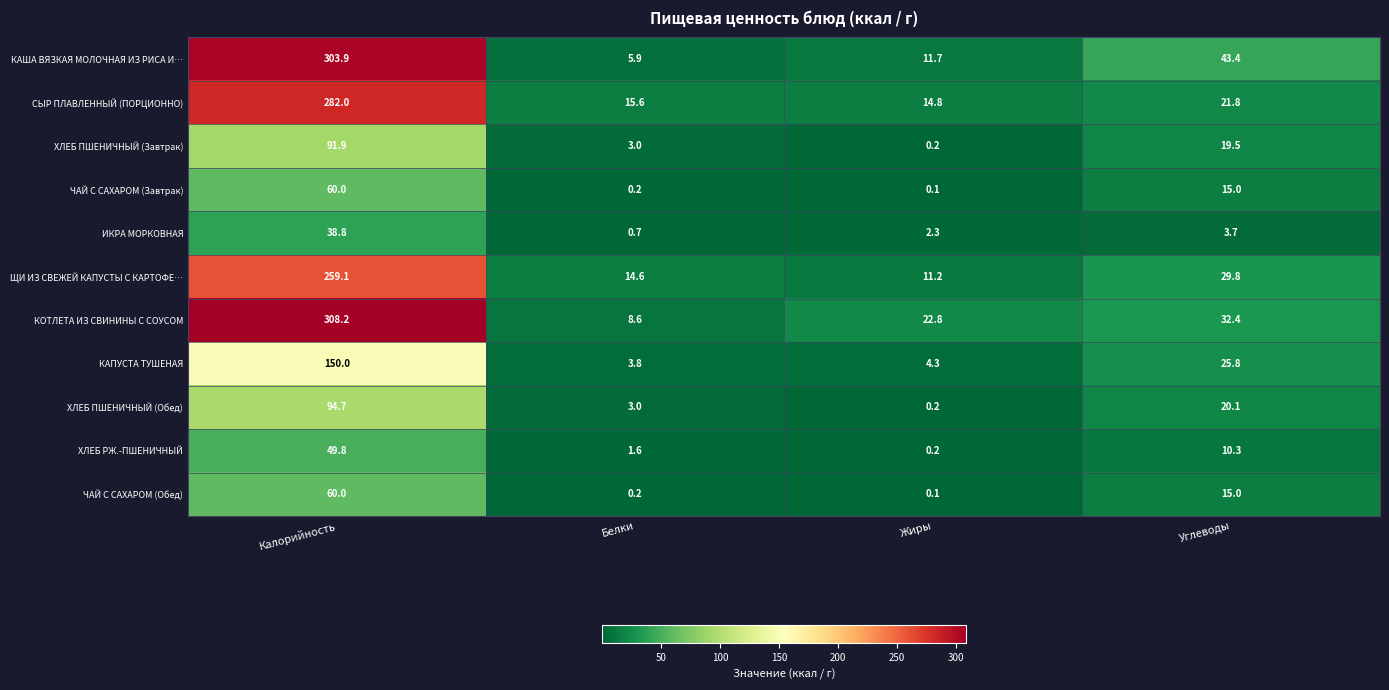

Which category has the lowest value across all series?

Жиры